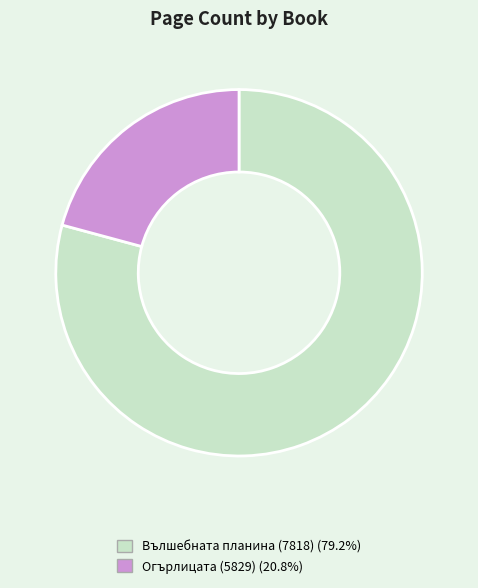

How many slices are in this pie chart?

2